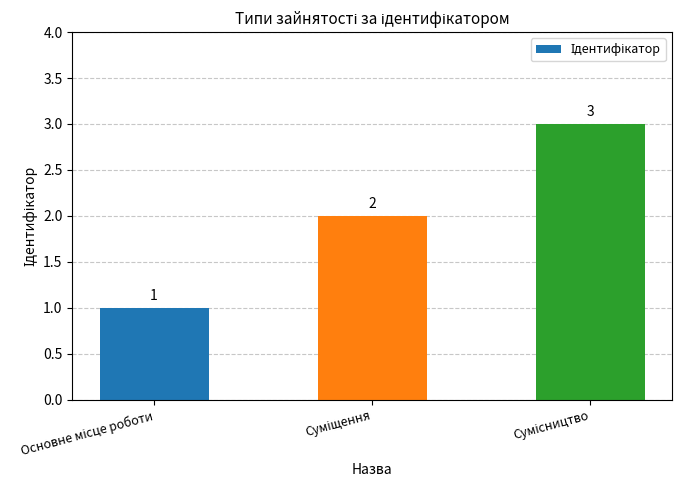

What is the sum of all values?

6